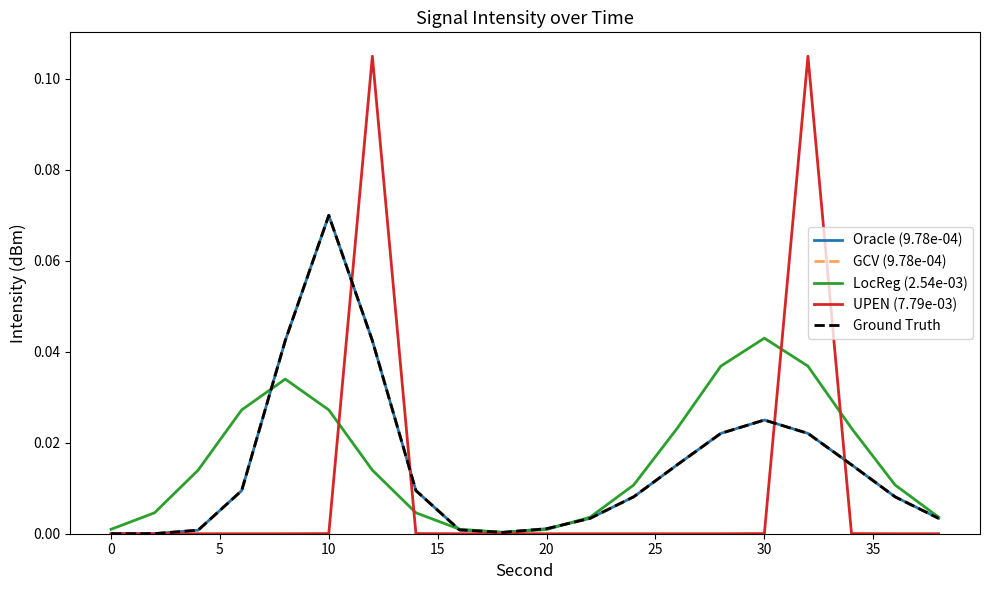

What is the greatest value displayed?

0.1